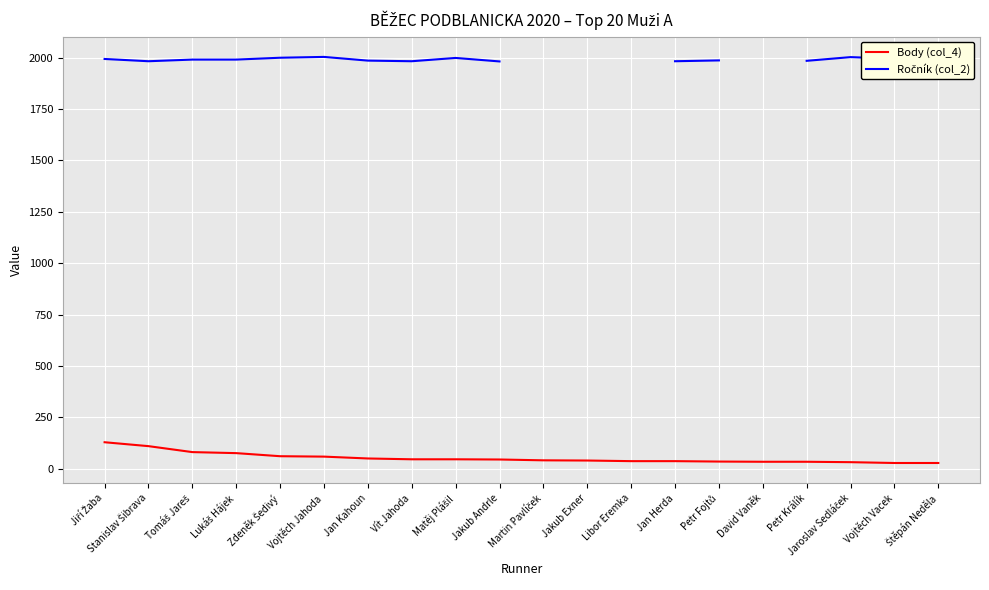

What position from the left is Matěj Plášil?

9